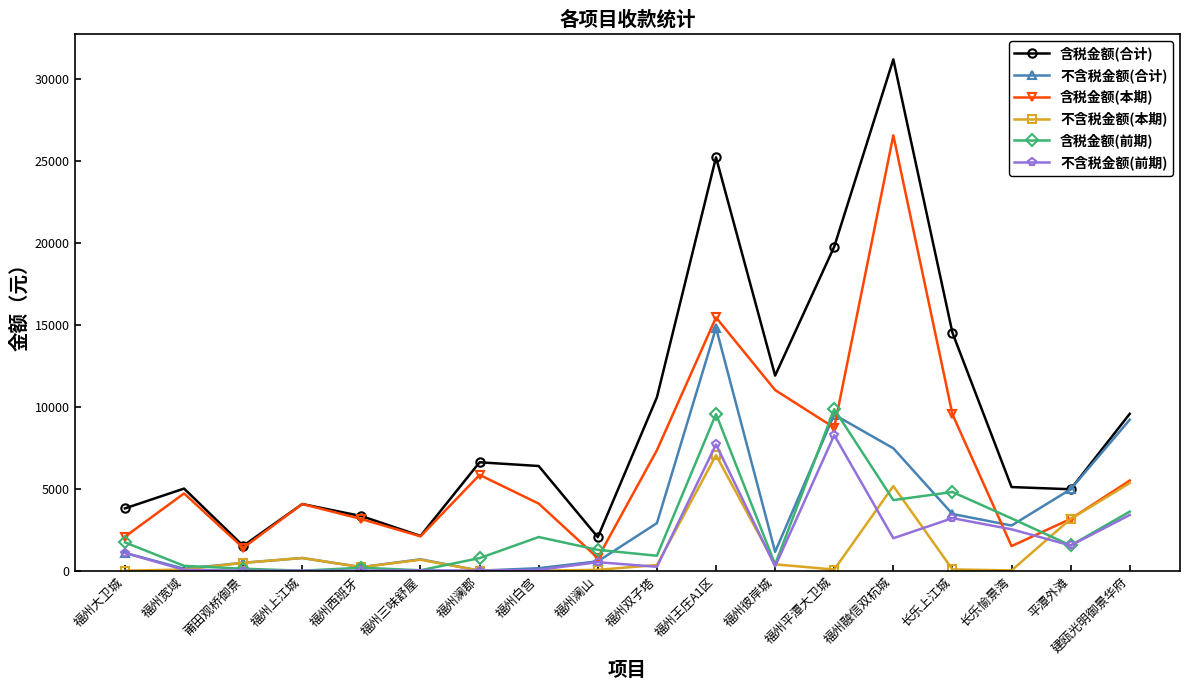

Where does the 含税金额(本期) series first go above 4716?

福州宽域